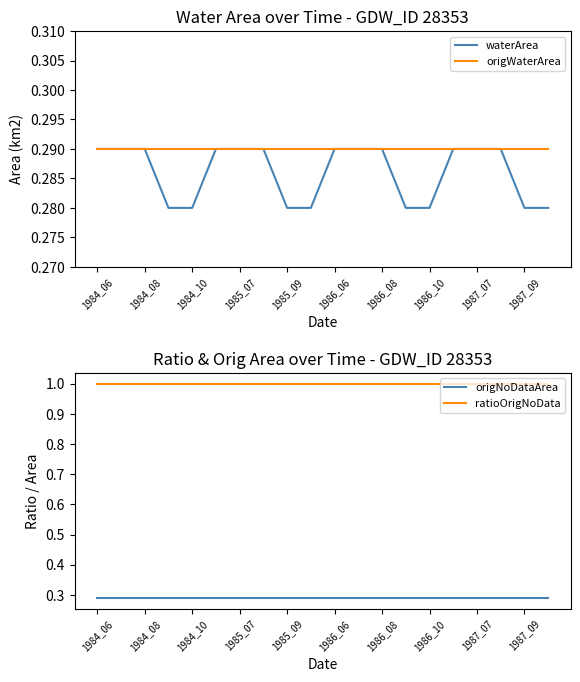

True or false: origWaterArea and waterArea cross at least once.

False